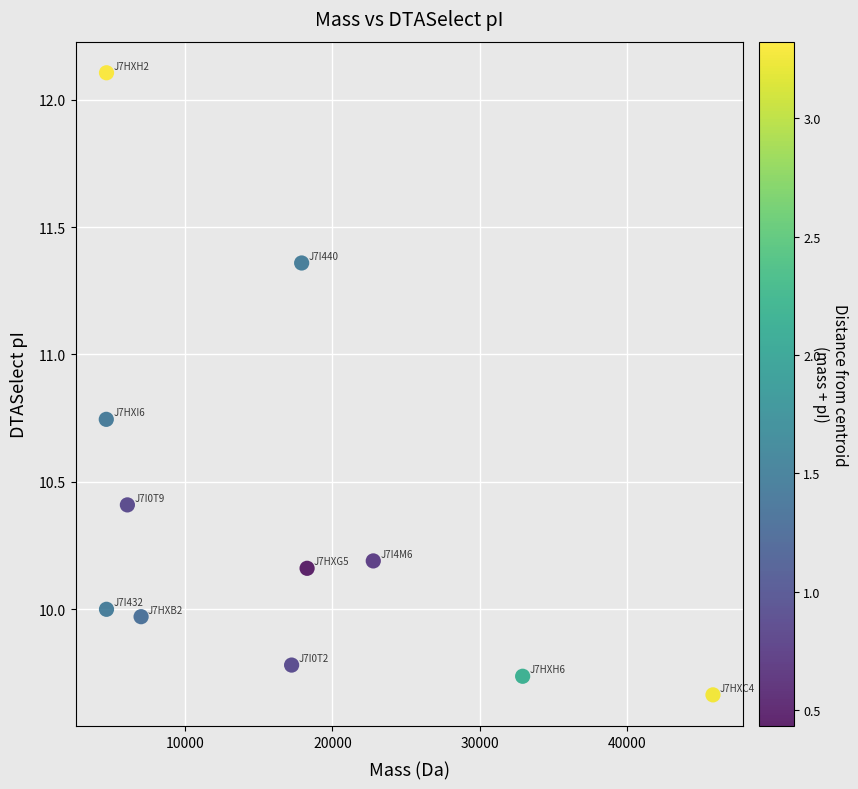

What is the average X value?

16550.8